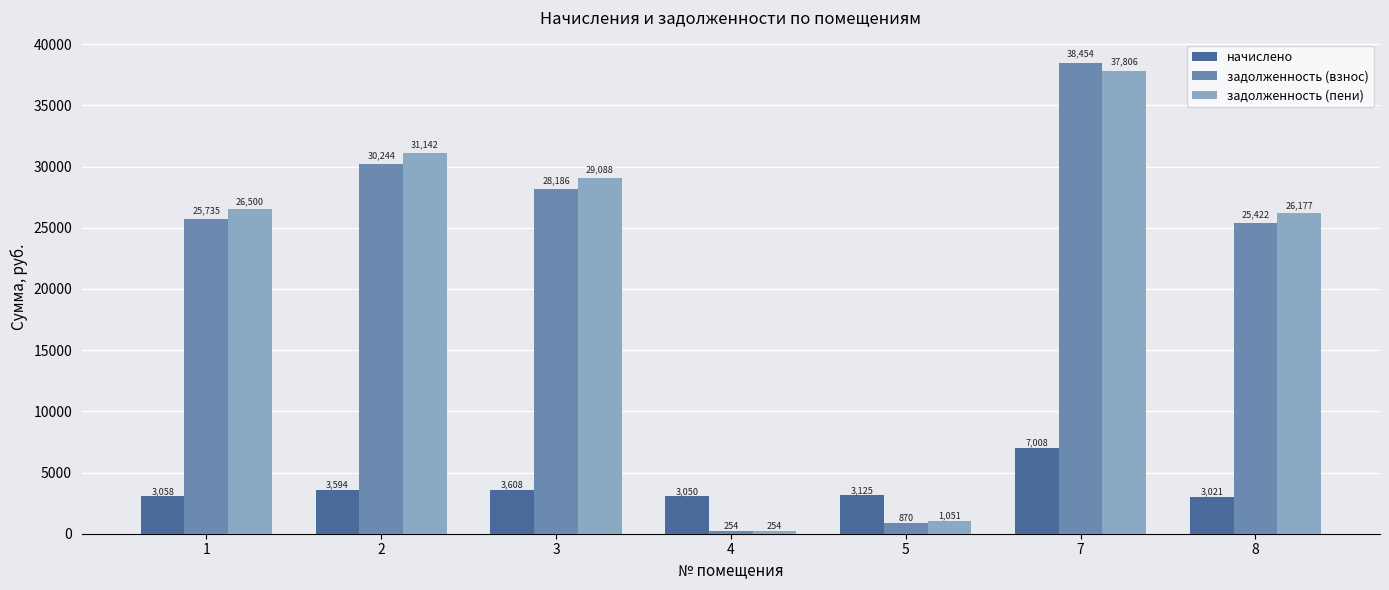

How many values in the начислено series exceed 3124?

4